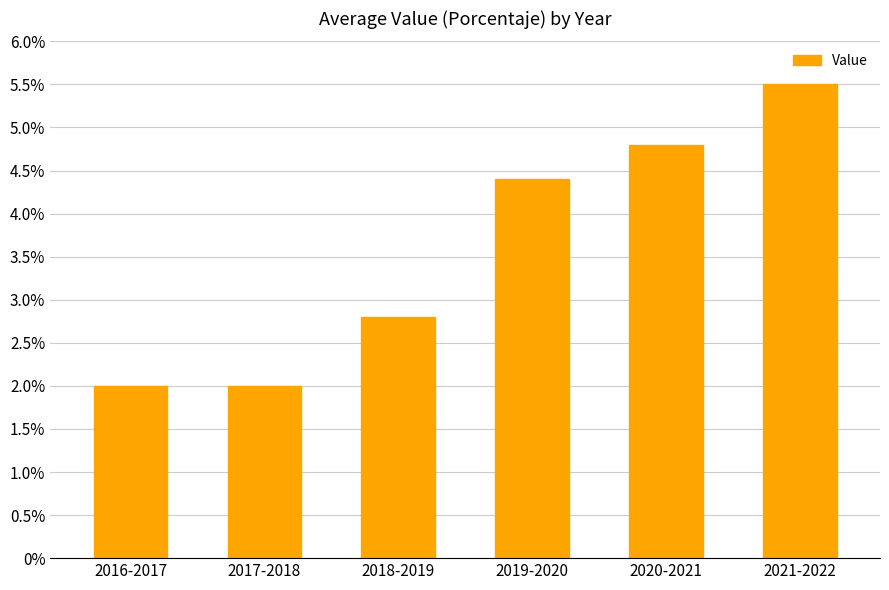

What position from the left is 2020-2021?

5